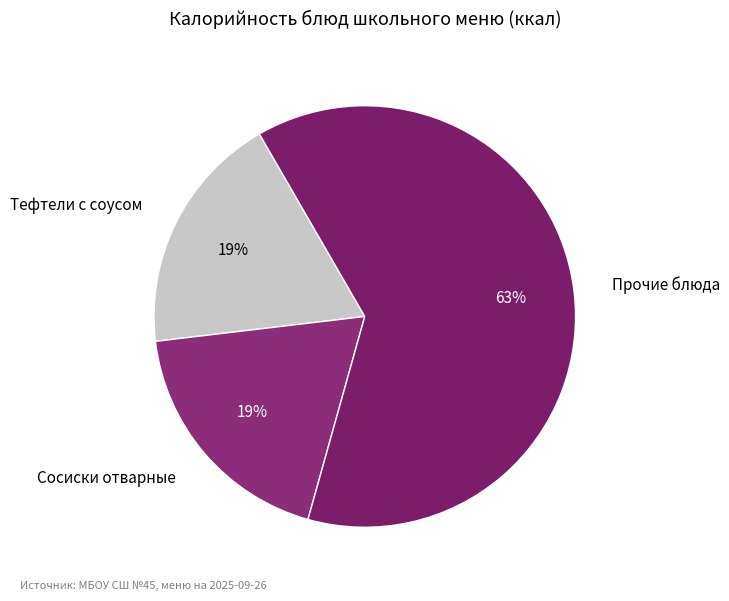

To the nearest percent, what is the difference between the largest and smallest slice percentages?

44%